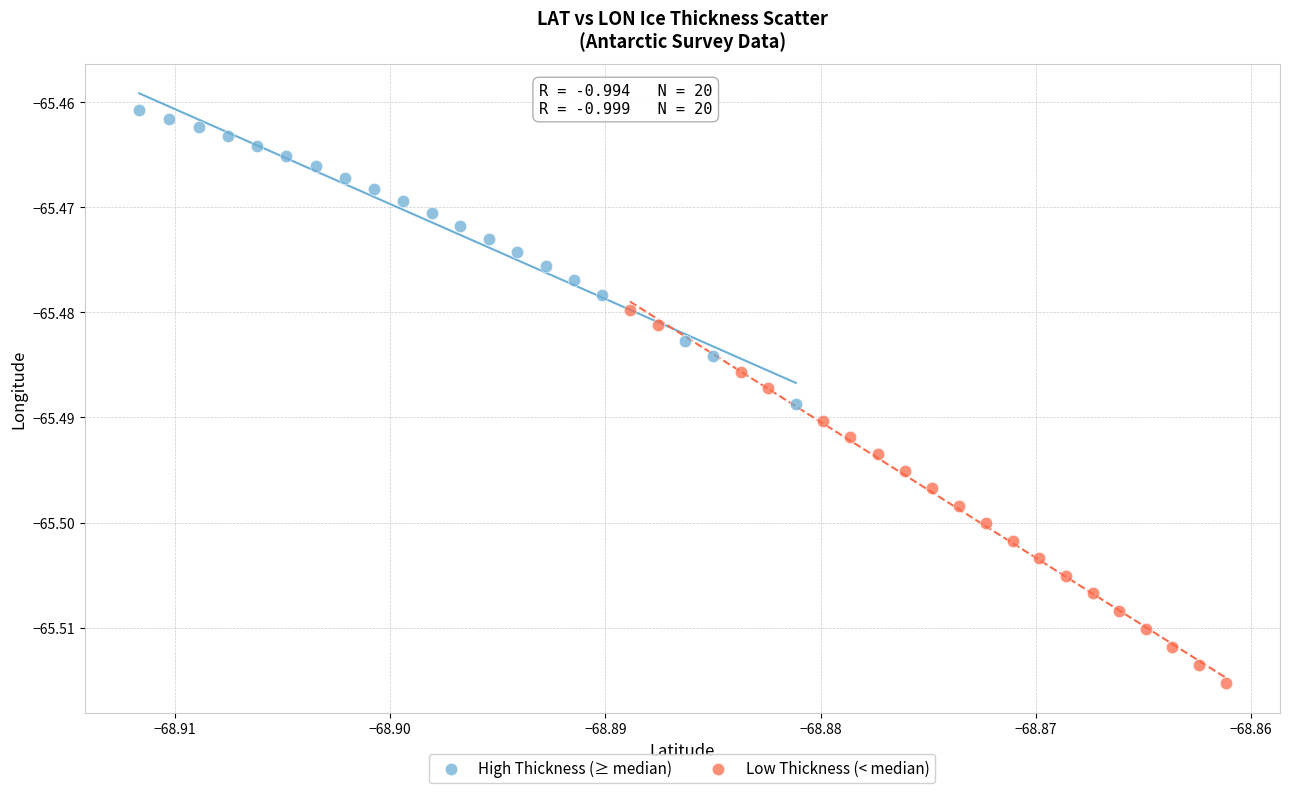

What are all the series names shown in the legend?

High Thickness (≥ median), Low Thickness (< median)